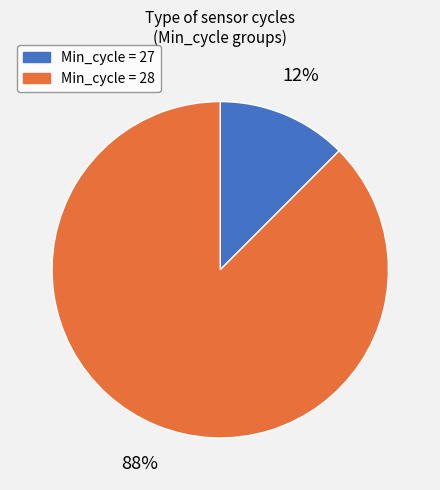

Is there a majority slice in this chart?

Yes